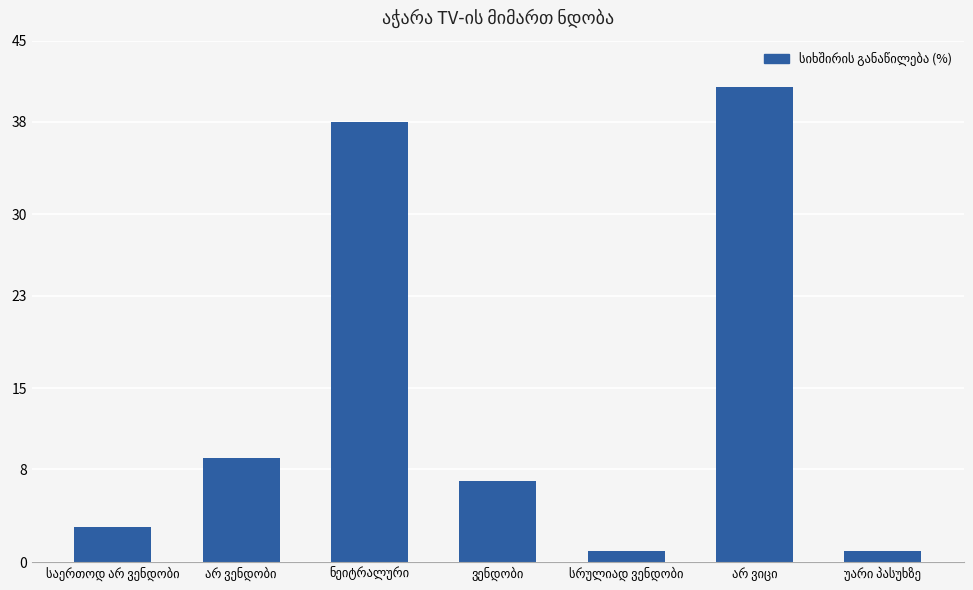

What is the greatest value displayed?

41